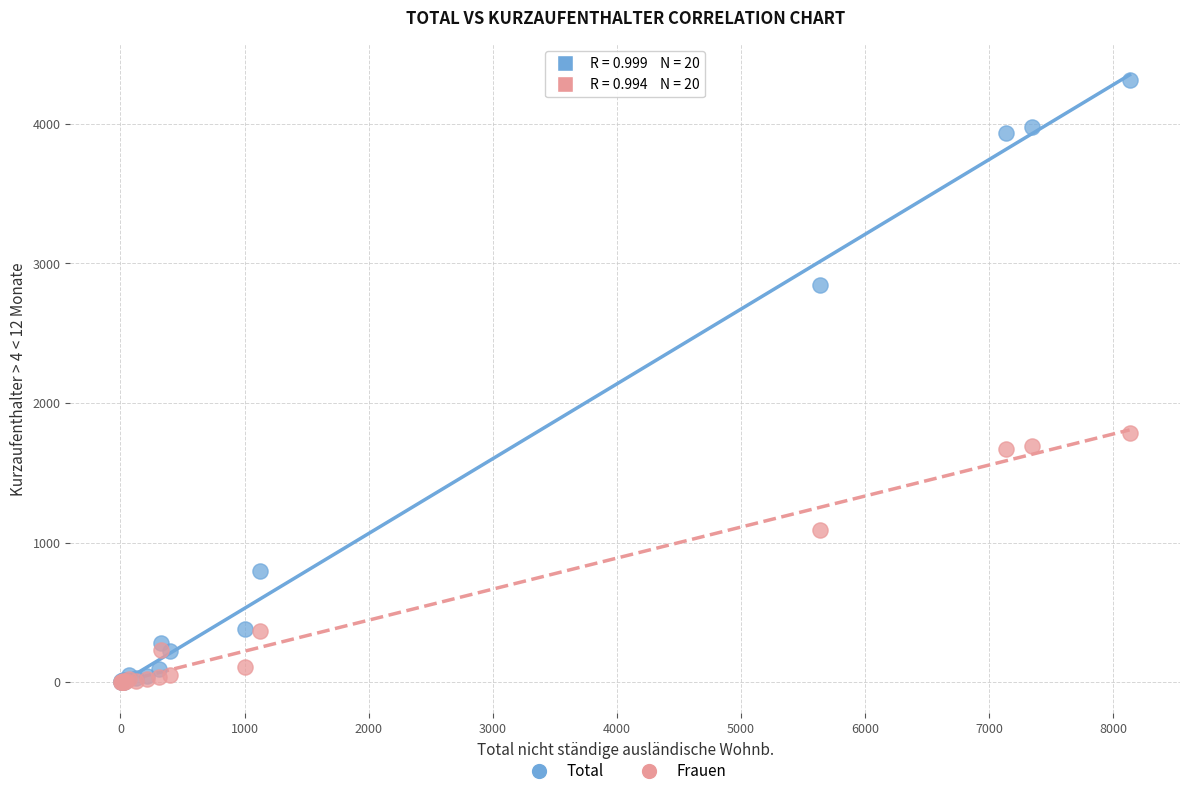

In the Total series, what Y value is closest to 2156?

2847